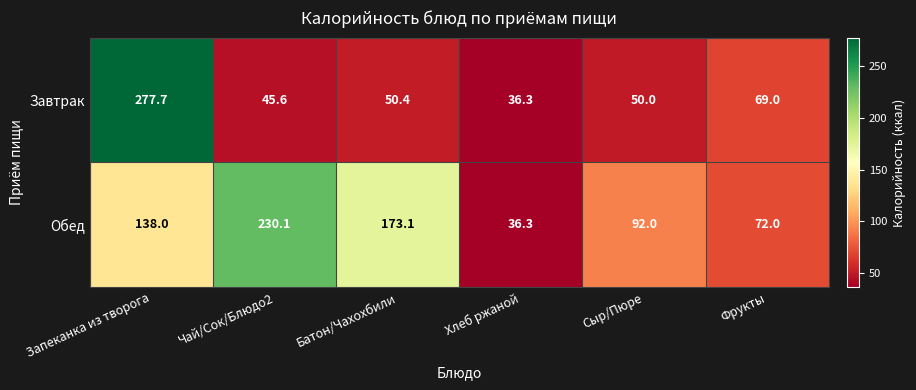

How many data points does each series have?

6